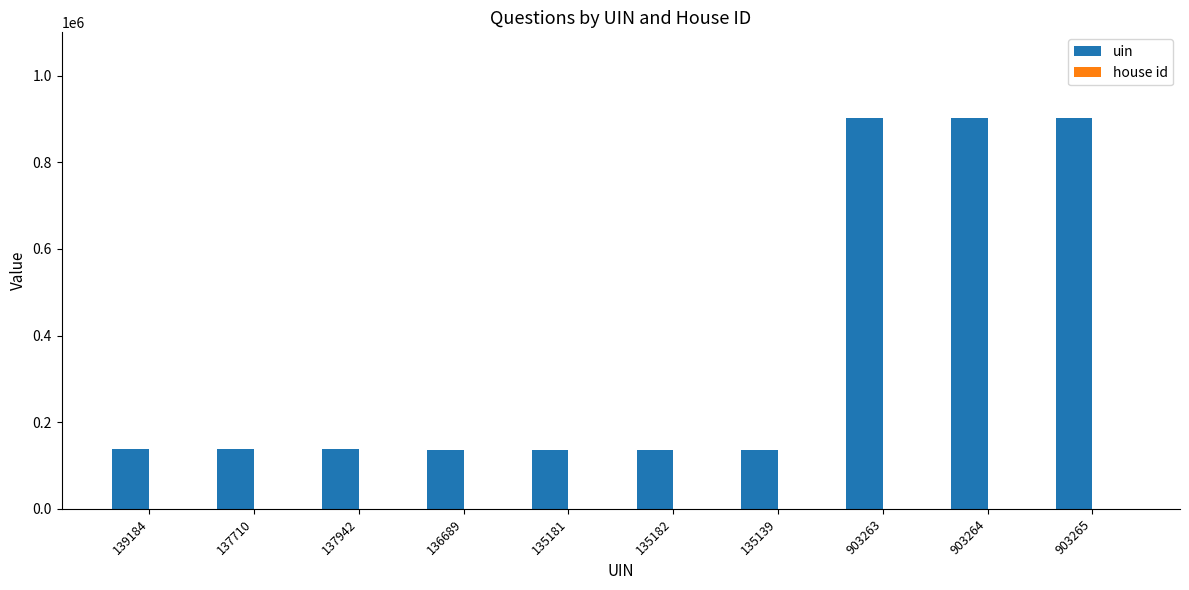

Which series has the largest total across all categories?

uin